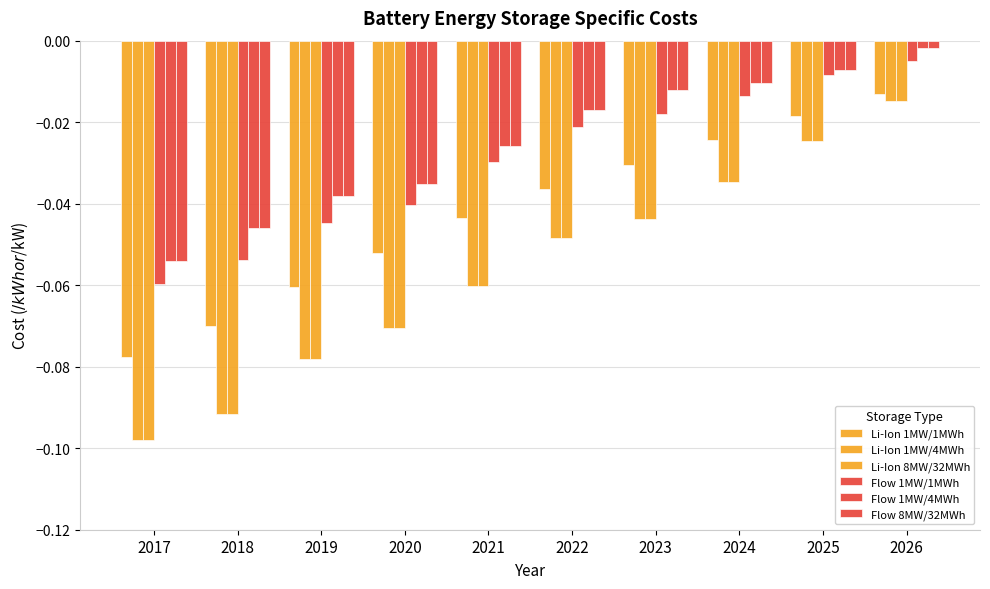

Reading left to right, what are all the values shown in this chart?

Li-Ion 1MW/1MWh: -0.1	-0.1	-0.1	-0.1	-0.0	-0.0	-0.0	-0.0	-0.0	-0.0
Li-Ion 1MW/4MWh: -0.1	-0.1	-0.1	-0.1	-0.1	-0.0	-0.0	-0.0	-0.0	-0.0
Li-Ion 8MW/32MWh: -0.1	-0.1	-0.1	-0.1	-0.1	-0.0	-0.0	-0.0	-0.0	-0.0
Flow 1MW/1MWh: -0.1	-0.1	-0.0	-0.0	-0.0	-0.0	-0.0	-0.0	-0.0	-0.0
Flow 1MW/4MWh: -0.1	-0.0	-0.0	-0.0	-0.0	-0.0	-0.0	-0.0	-0.0	-0.0
Flow 8MW/32MWh: -0.1	-0.0	-0.0	-0.0	-0.0	-0.0	-0.0	-0.0	-0.0	-0.0